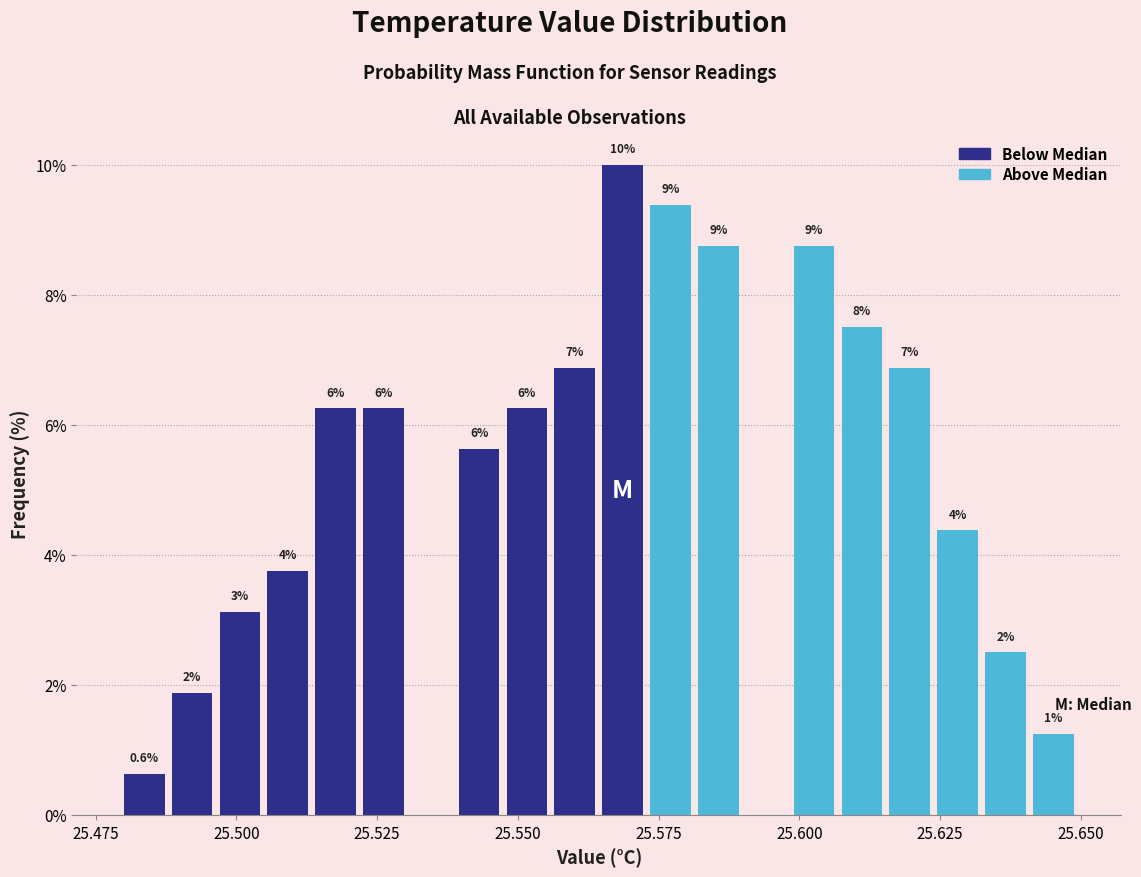

Read against the x-axis, roughly where is the centre of the tallest bar?

25.570